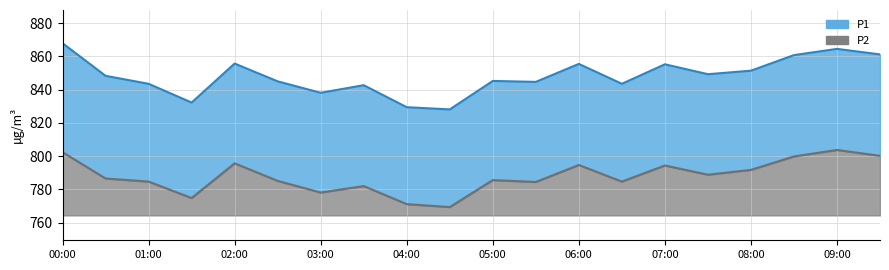

What is the value of the P1 point at the 15th from the left?

855.3